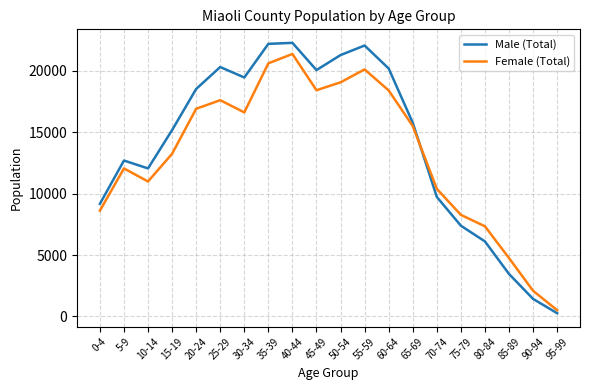

At which label does Male (Total) reach its minimum?

95-99